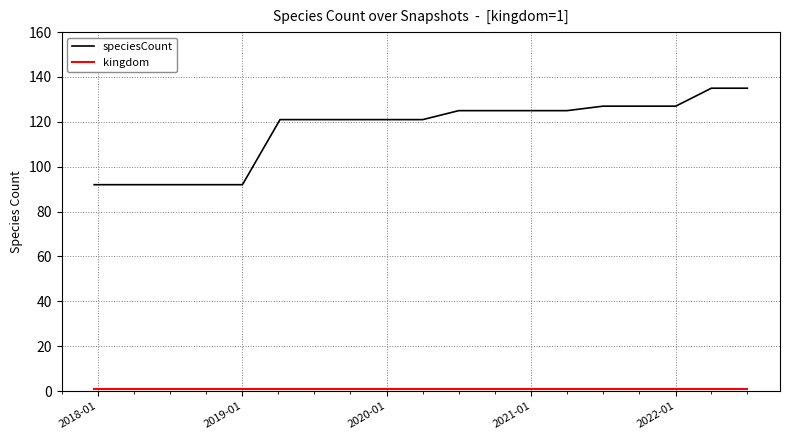

What is the greatest value displayed?

135